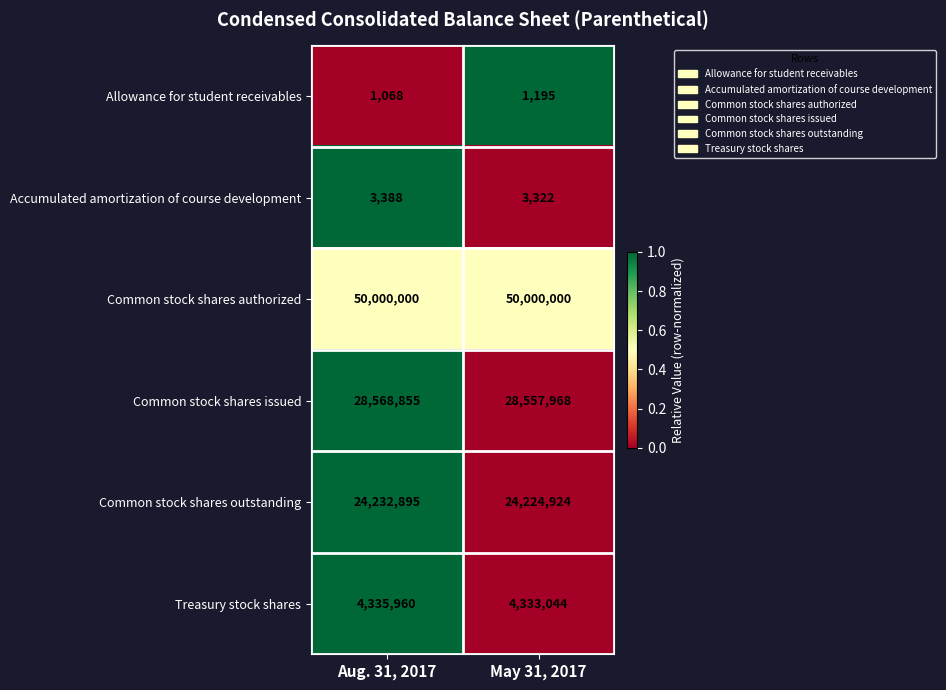

The Treasury stock shares series shows 4335960 at Aug. 31, 2017. True or false?

True